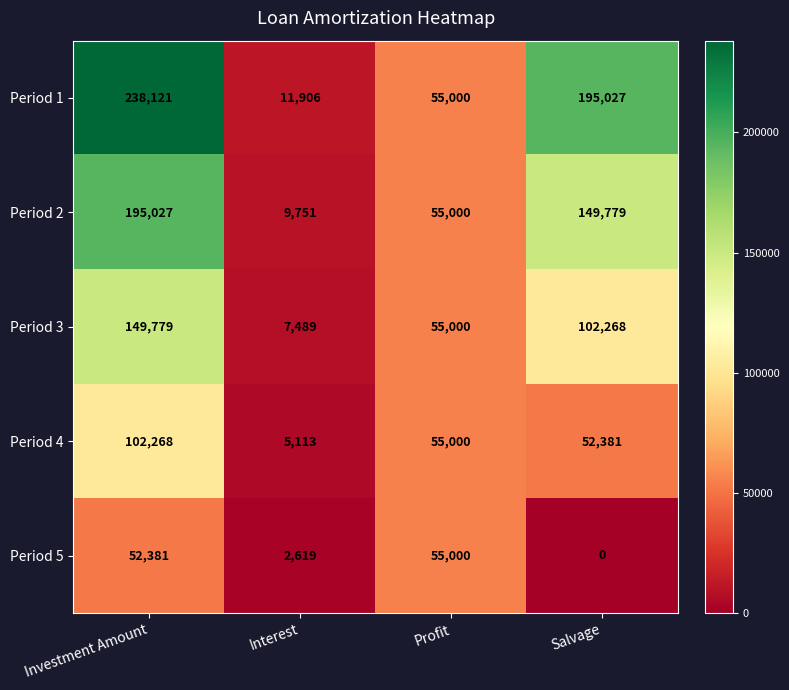

What is the total value across all series at Investment Amount?

737576